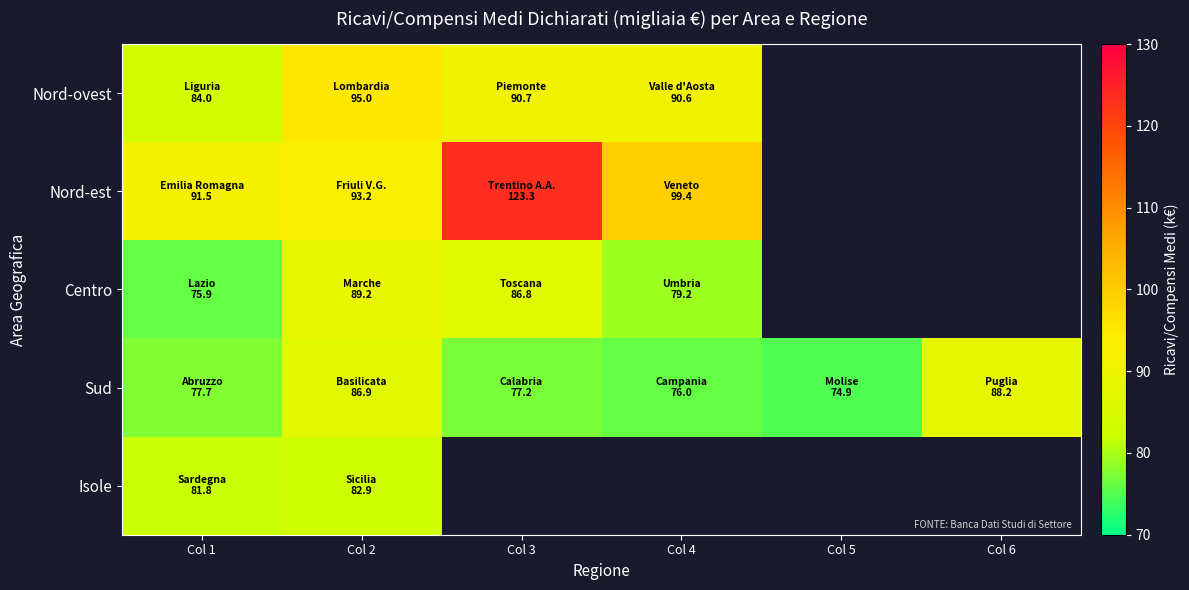

How many data points does each series have?

6